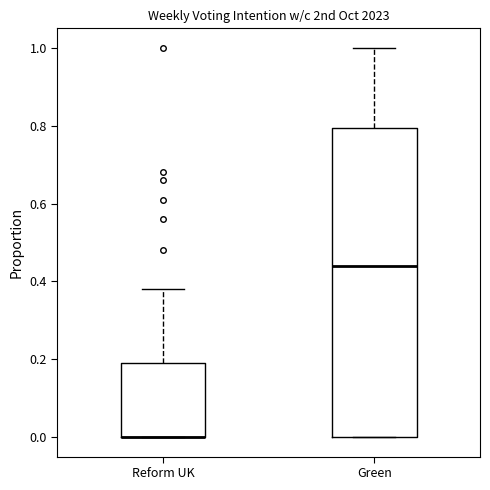

Reading left to right, transcribe this box plot: for each box, give where its median line is, the range the box spans, and where its two whiskers end, as read against the y-axis. The values are not printed on the chart, so give them approximately, as read against the axis.

Reform UK: median 0.00 (drawn on the box's lower edge), box 0.00 to 0.20, whiskers 0.00 to 0.38
Green: median 0.44, box 0.00 to 0.80, whiskers 0.00 to 1.00